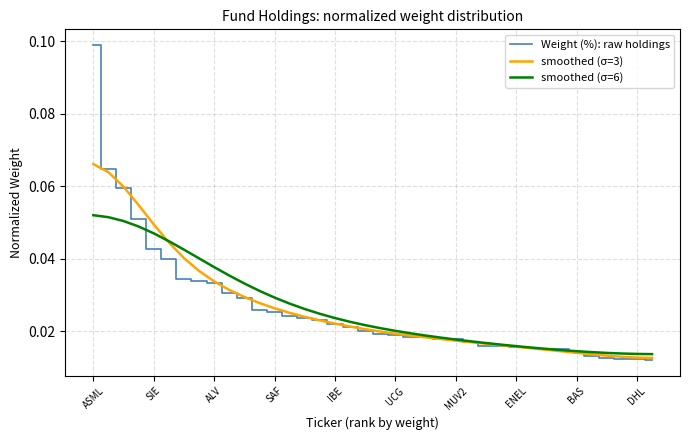

List the series in order of their peak value, lowest first.

smoothed (σ=6), smoothed (σ=3), Weight (%): raw holdings